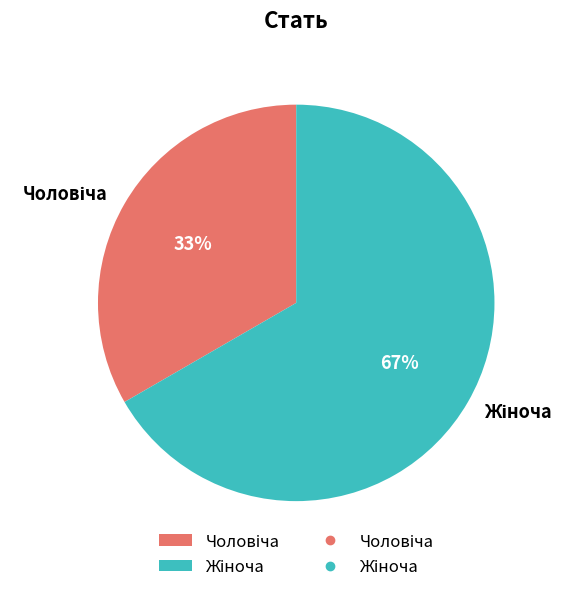

Is there a majority slice in this chart?

Yes